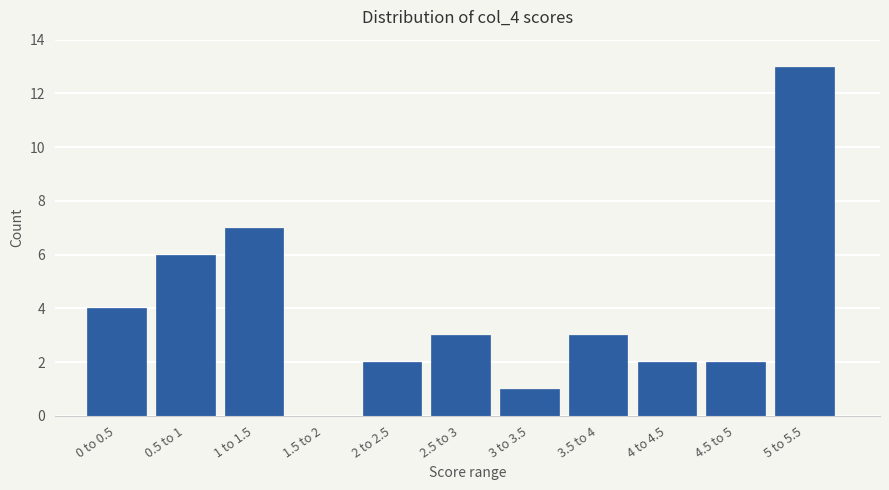

Reading right to left, what are all the values shown in this chart?

5 to 5.5=13	4.5 to 5=2	4 to 4.5=2	3.5 to 4=3	3 to 3.5=1	2.5 to 3=3	2 to 2.5=2	1.5 to 2=0	1 to 1.5=7	0.5 to 1=6	0 to 0.5=4